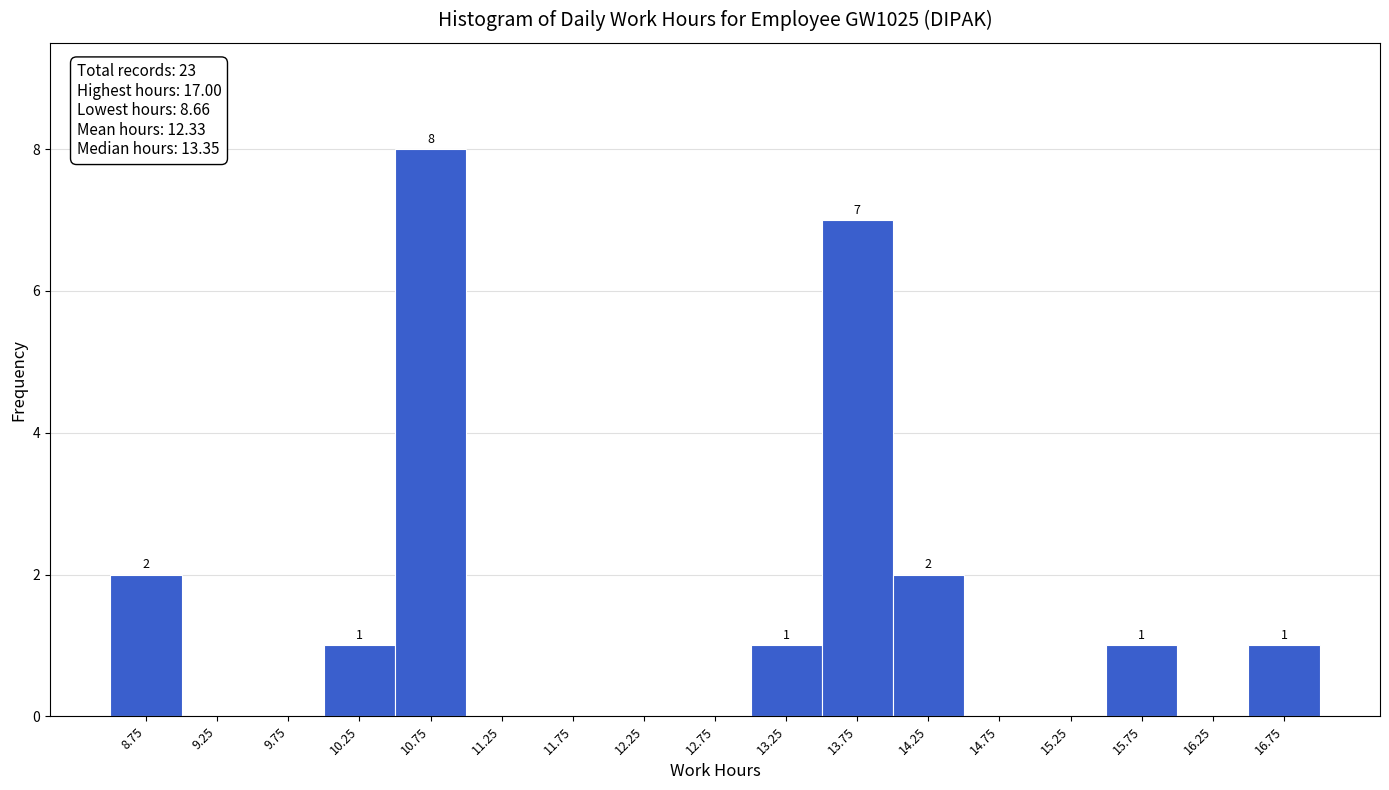

Over which range of the x-axis is the bar tallest?

10.5 to 11.0